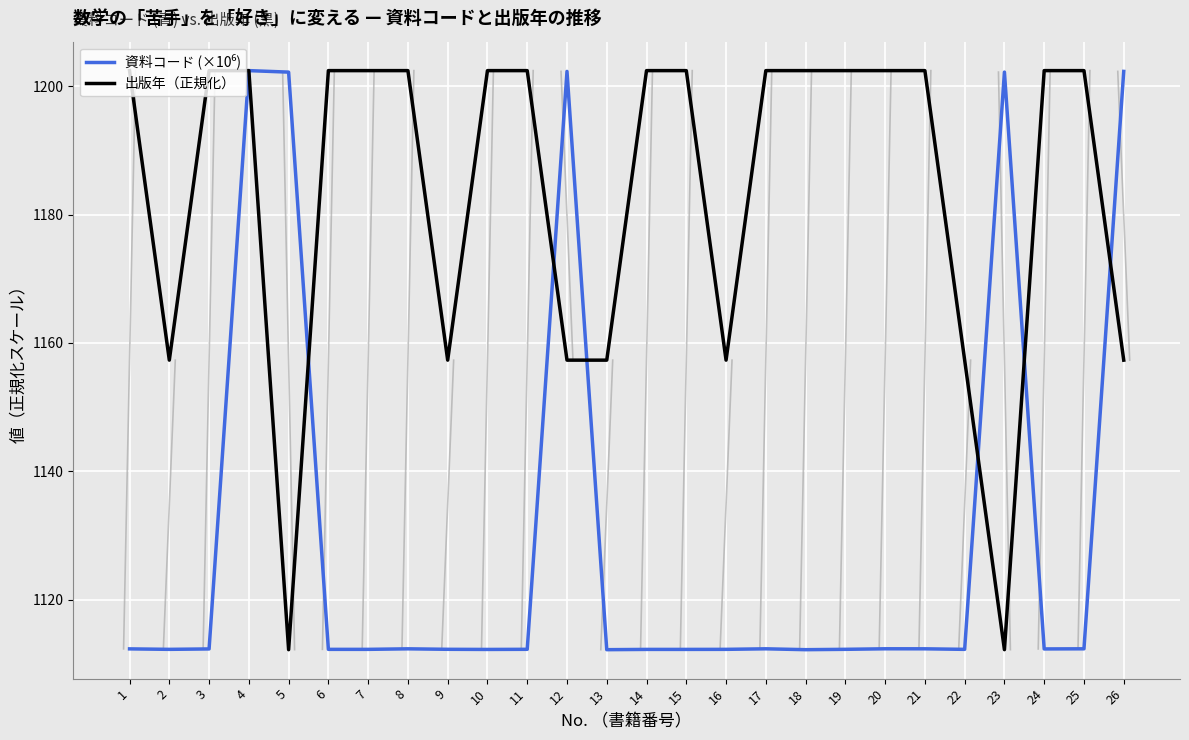

Where does the 出版年（正規化） series first go above 1202?

1